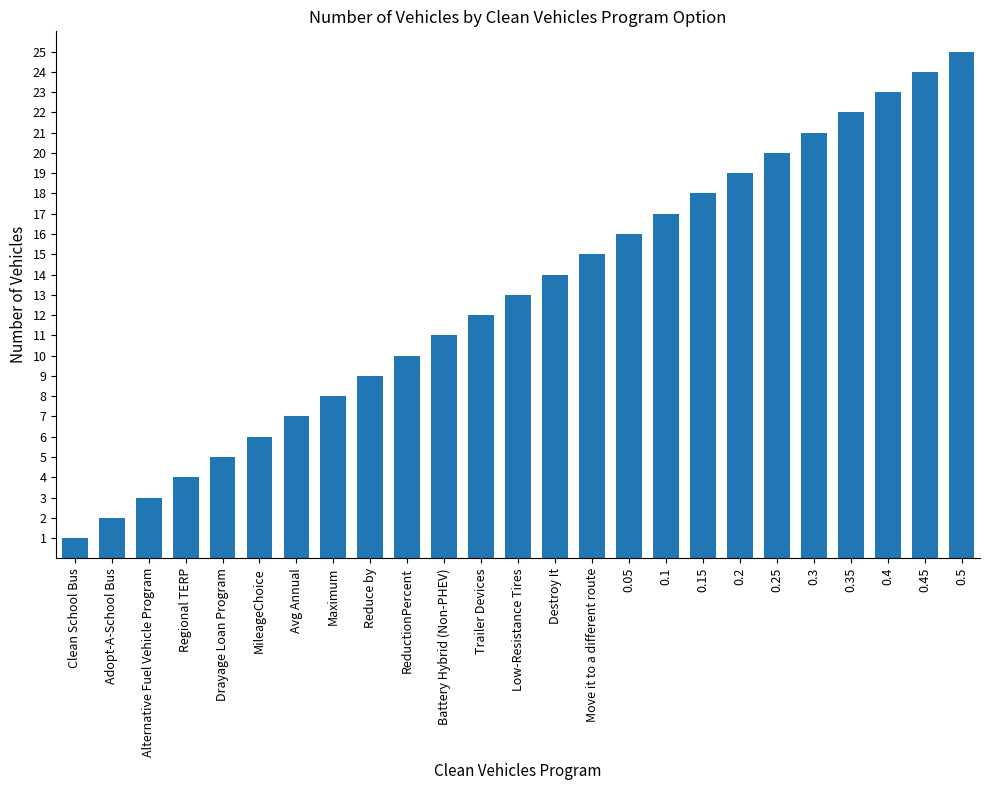

True or false: the data shows 8 at Maximum.

True